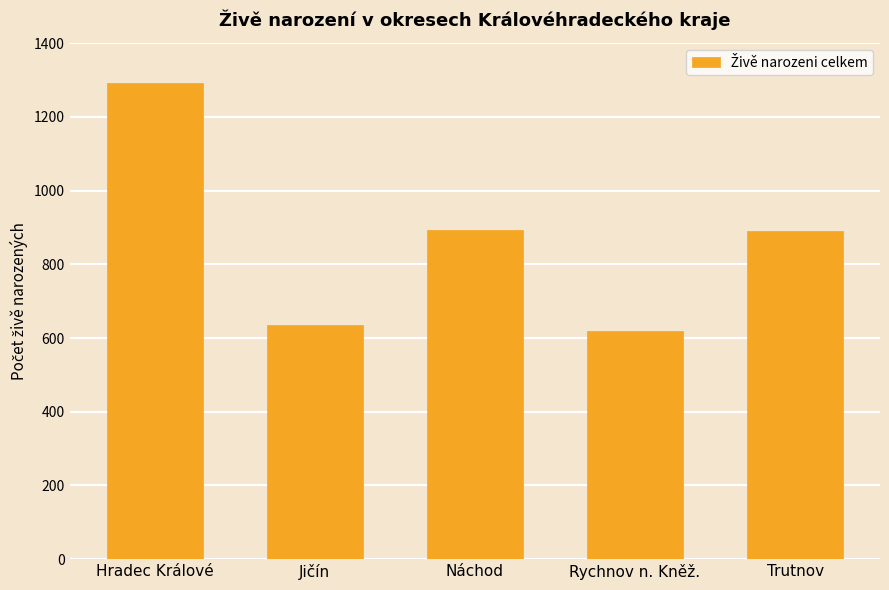

What is the change in value from Hradec Králové to Trutnov?

-403